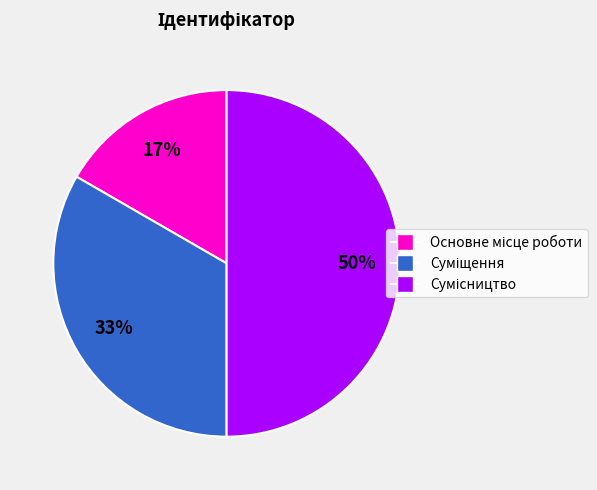

To the nearest percent, what is the difference between the largest and smallest slice percentages?

33%